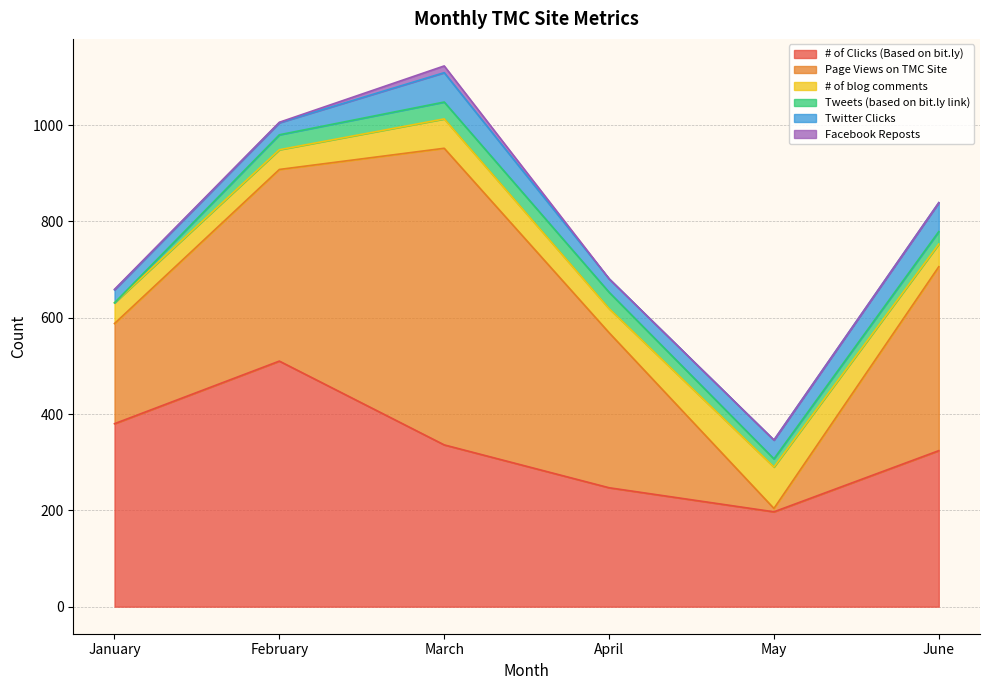

Does the chart have visible grid lines?

Yes